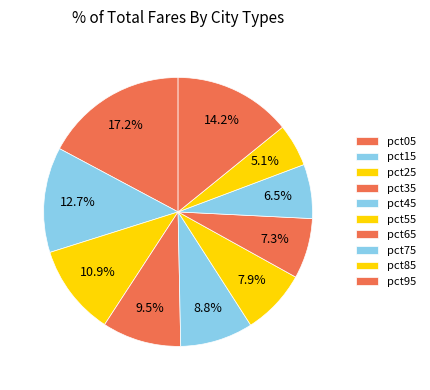

How many slices are in this pie chart?

10